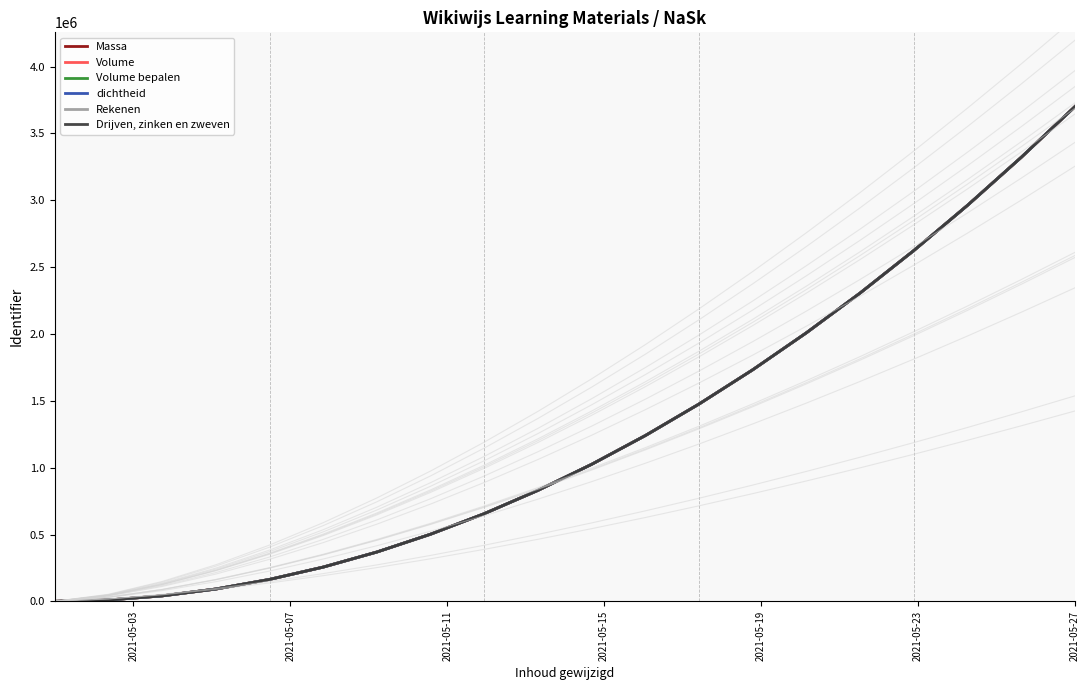

What is the maximum value for Massa?

3701087.0